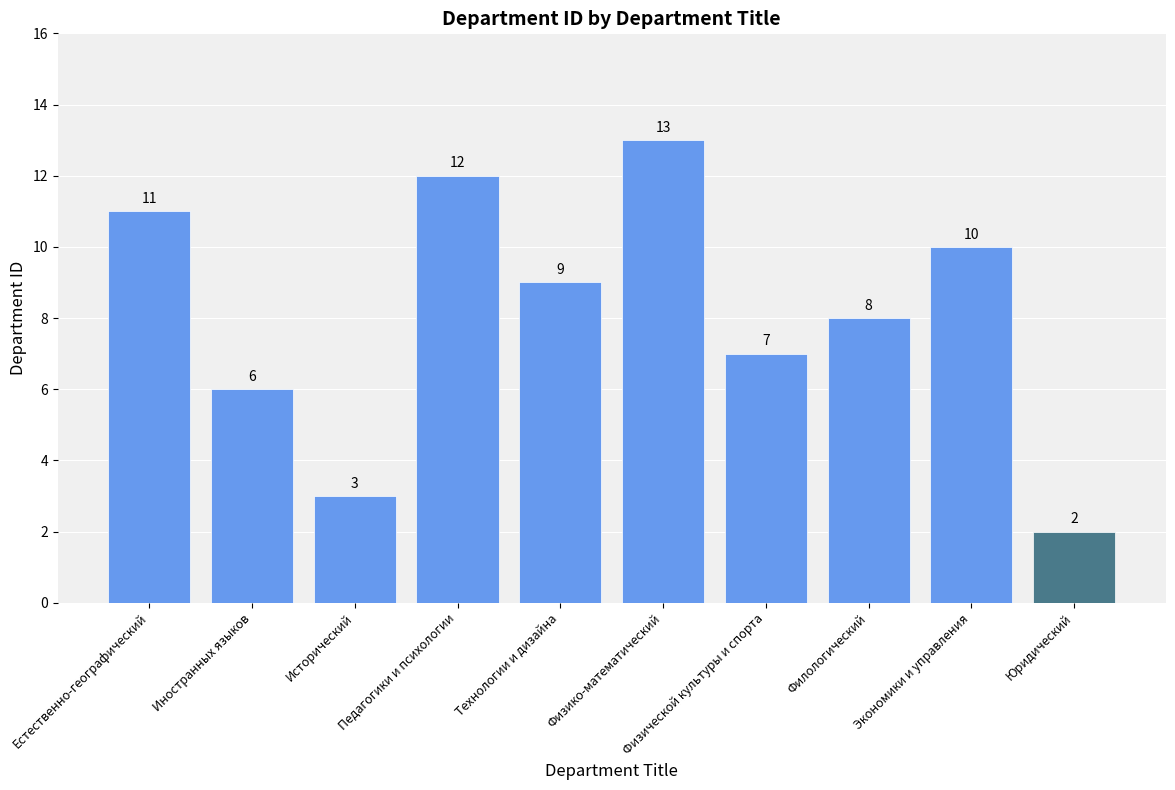

Reading left to right, transcribe all the data shown in this chart.

Естественно-географический=11	Иностранных языков=6	Исторический=3	Педагогики и психологии=12	Технологии и дизайна=9	Физико-математический=13	Физической культуры и спорта=7	Филологический=8	Экономики и управления=10	Юридический=2